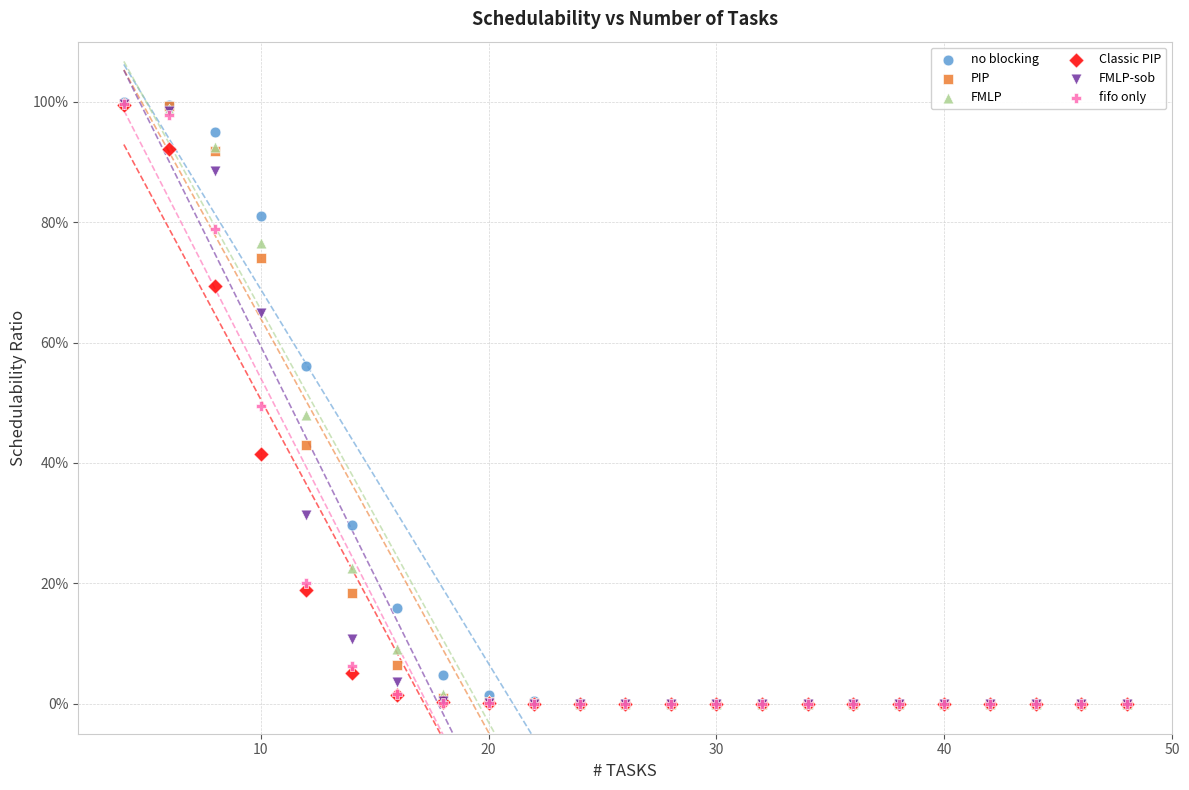

What are all the series names shown in the legend?

no blocking, PIP, FMLP, Classic PIP, FMLP-sob, fifo only